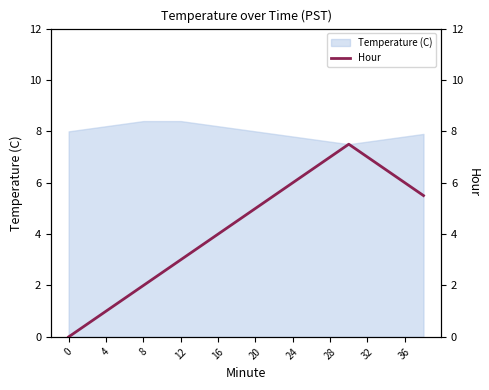

What is the minimum value for Temperature (C)?

7.5